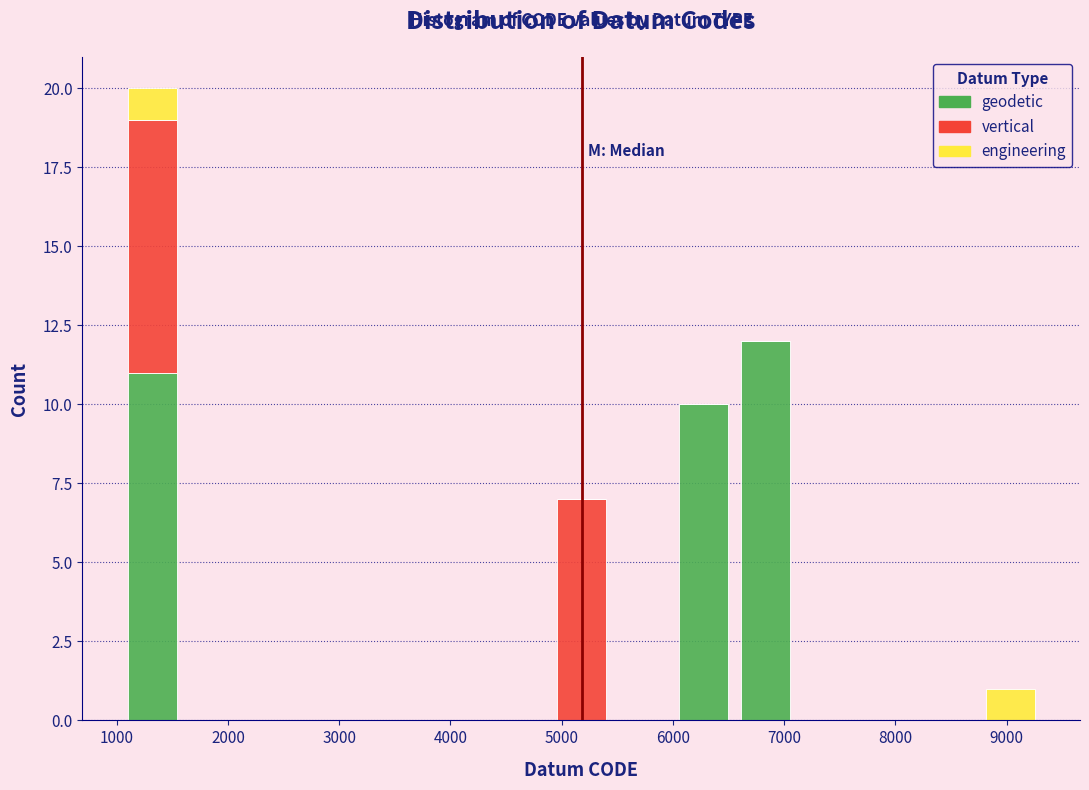

Reading left to right, list every stacked bar in this chart as the range it spans on the x-axis followed by its total height. Neither the bar edges nor the heights are printed on the chart, so give them approximately, as read against the axes.

1000 to 1600: 20
1600 to 2100: 0
2100 to 2700: 0
2700 to 3200: 0
3200 to 3800: 0
3800 to 4300: 0
4300 to 4900: 0
4900 to 5500: 7
5500 to 6000: 0
6000 to 6600: 10
6600 to 7100: 12
7100 to 7700: 0
7700 to 8200: 0
8200 to 8800: 0
8800 to 9300: 1